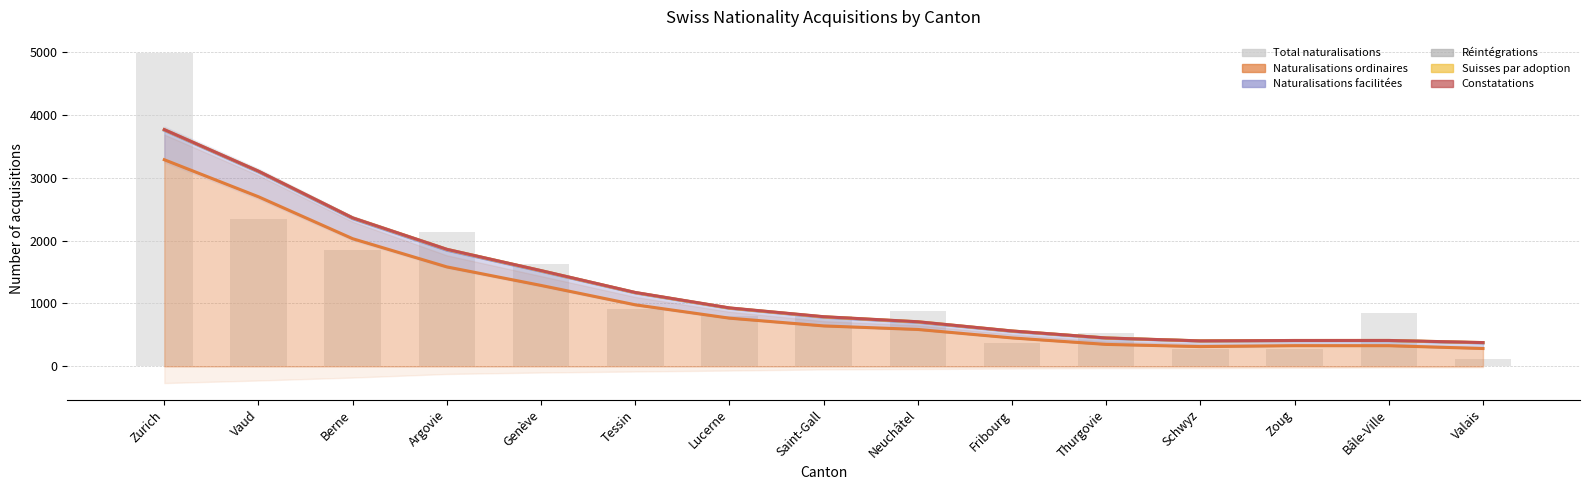

How many data points in Suisses par adoption are less than 788?

7